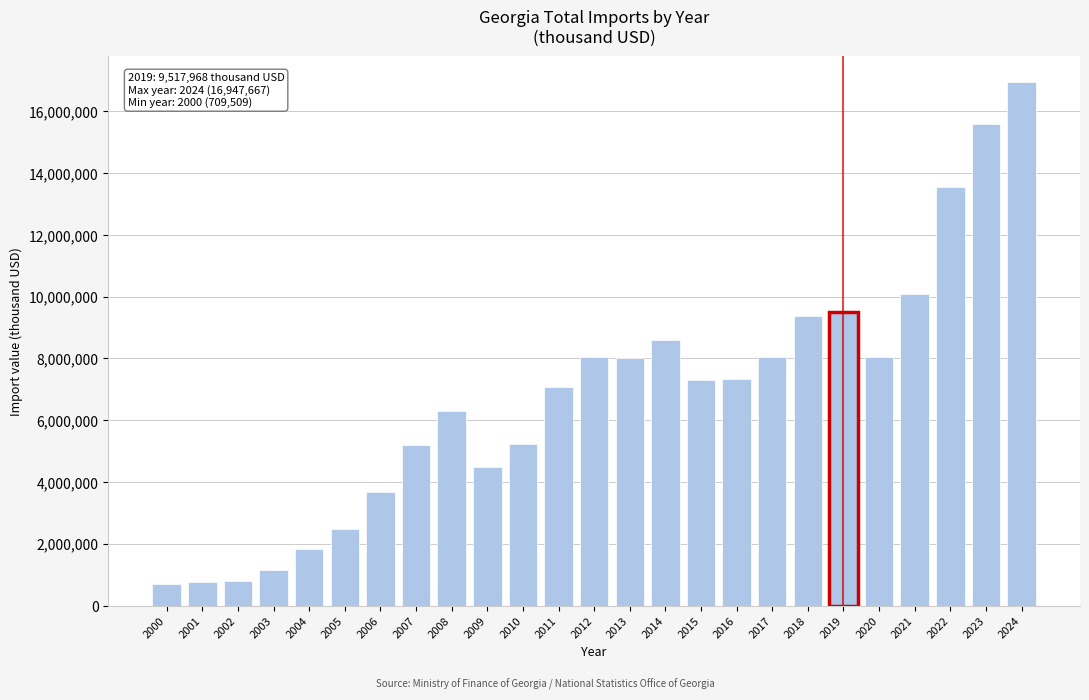

What is the ratio of the value at 2013 to the value at 2009?

1.8